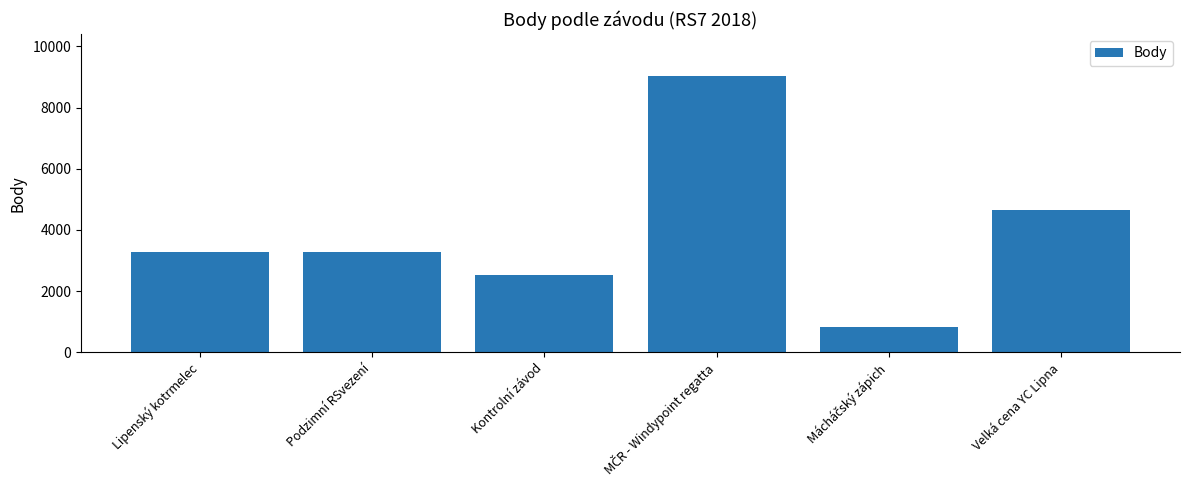

Reading left to right, extract all data points from this chart.

3283	3283	2524	9051	841	4657